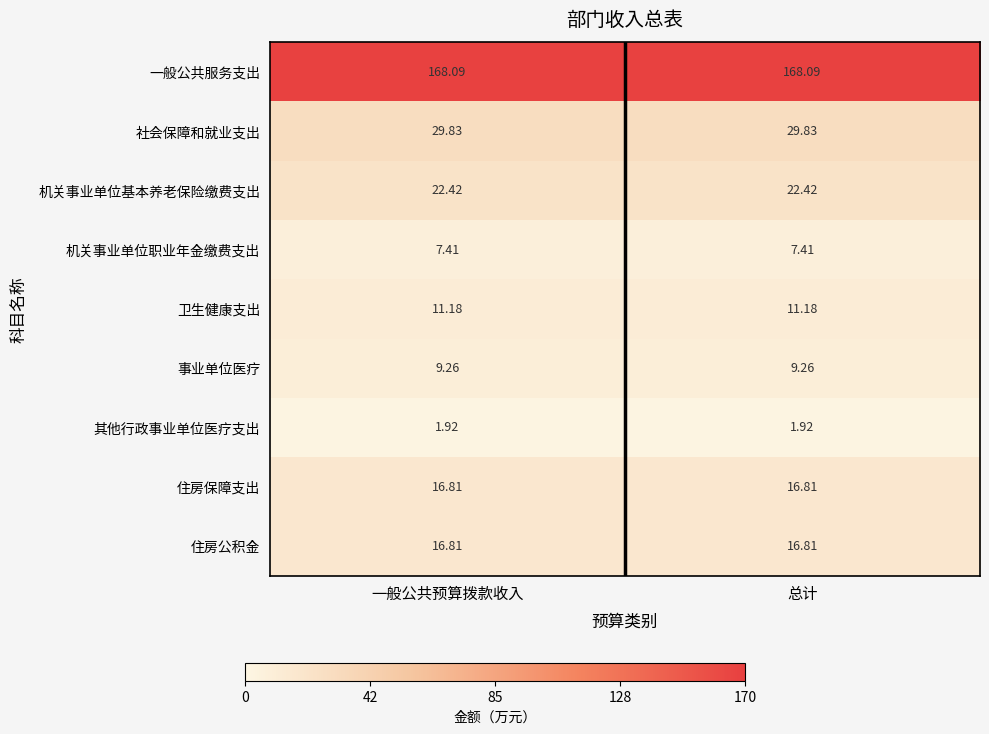

Is the value of 事业单位医疗 at 一般公共预算拨款收入 greater than the value of 社会保障和就业支出 at 一般公共预算拨款收入?

No